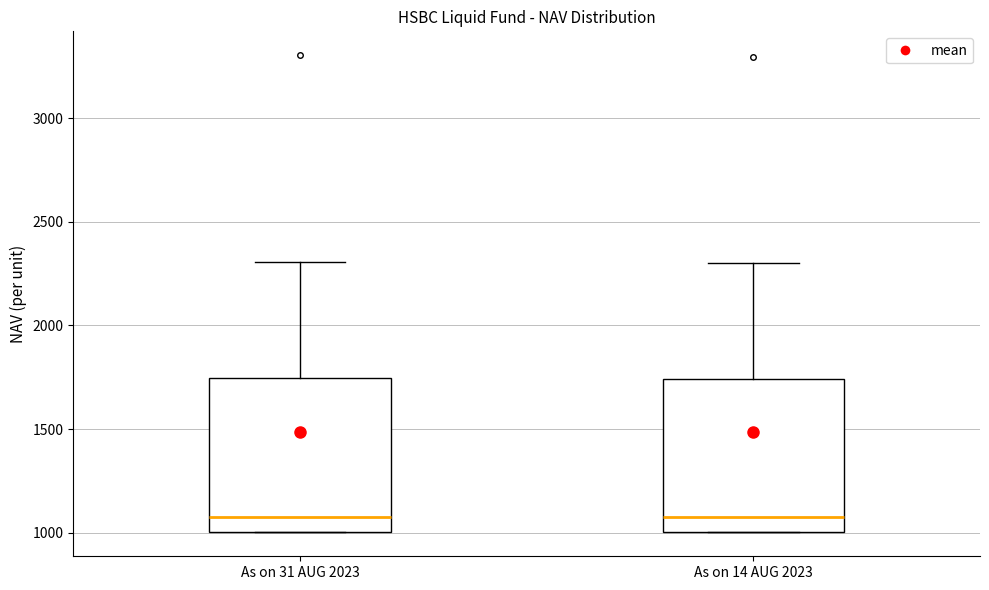

Reading left to right, read every box against the y-axis: the position of its median line, the range the box covers, and the ends of its whiskers. The values are not printed on the chart, so give them approximately, as read against the axis.

As on 31 AUG 2023: median 1050, box 1000 to 1750, whiskers 1000 to 2300
As on 14 AUG 2023: median 1100, box 1000 to 1750, whiskers 1000 to 2300